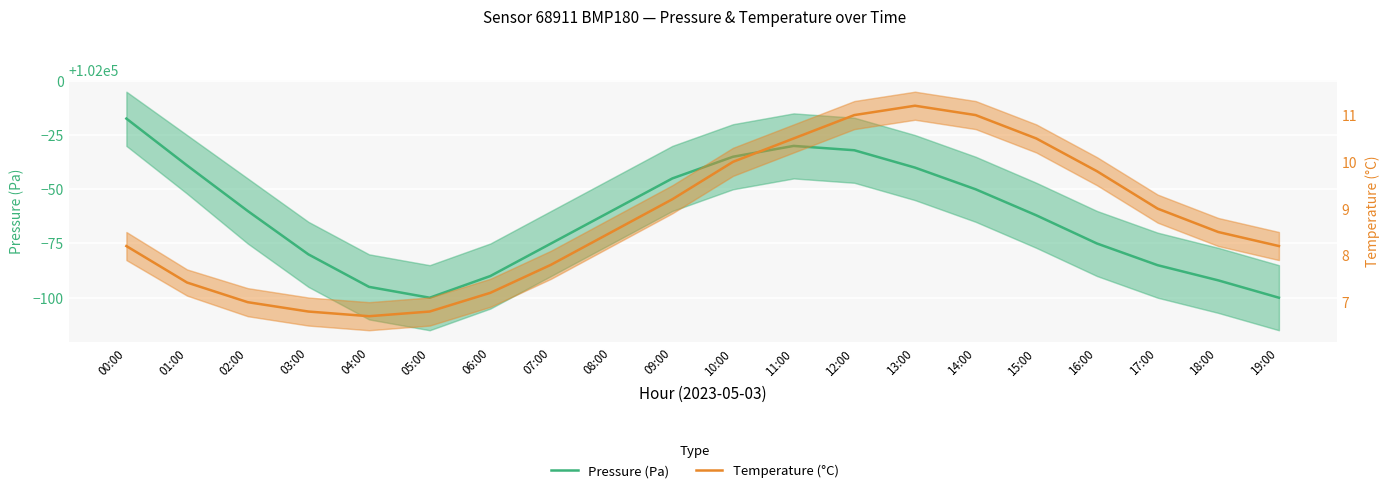

What is the spread (max minus min) of values at 04:00?

101898.3